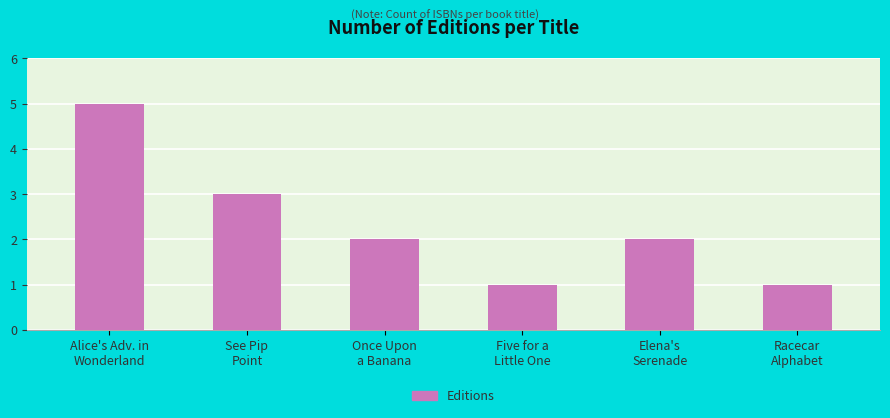

At which category does the chart reach its peak across all series?

Alice's Adv. in
Wonderland